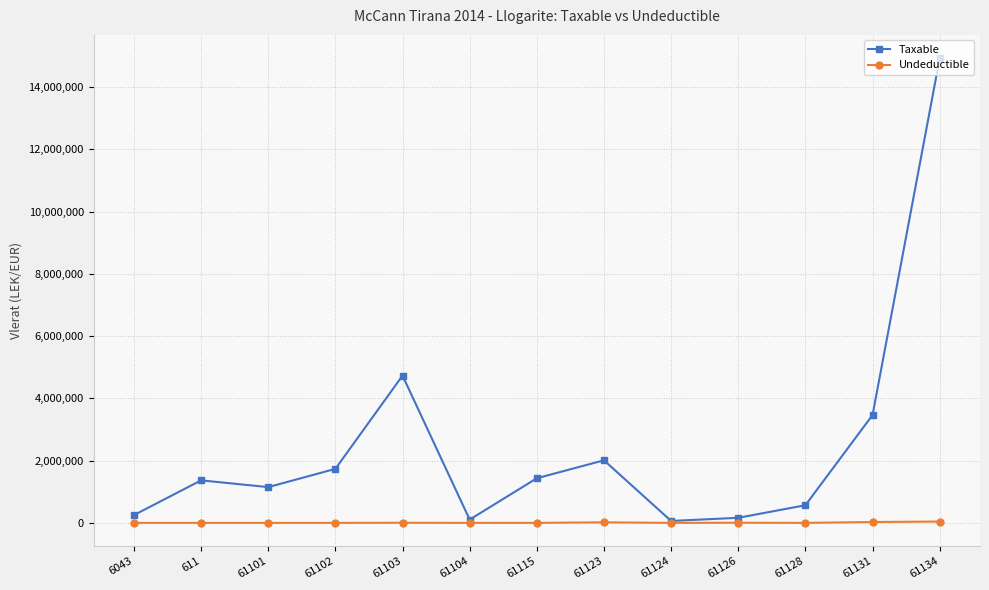

Read the Taxable value at 61104.

105900.0